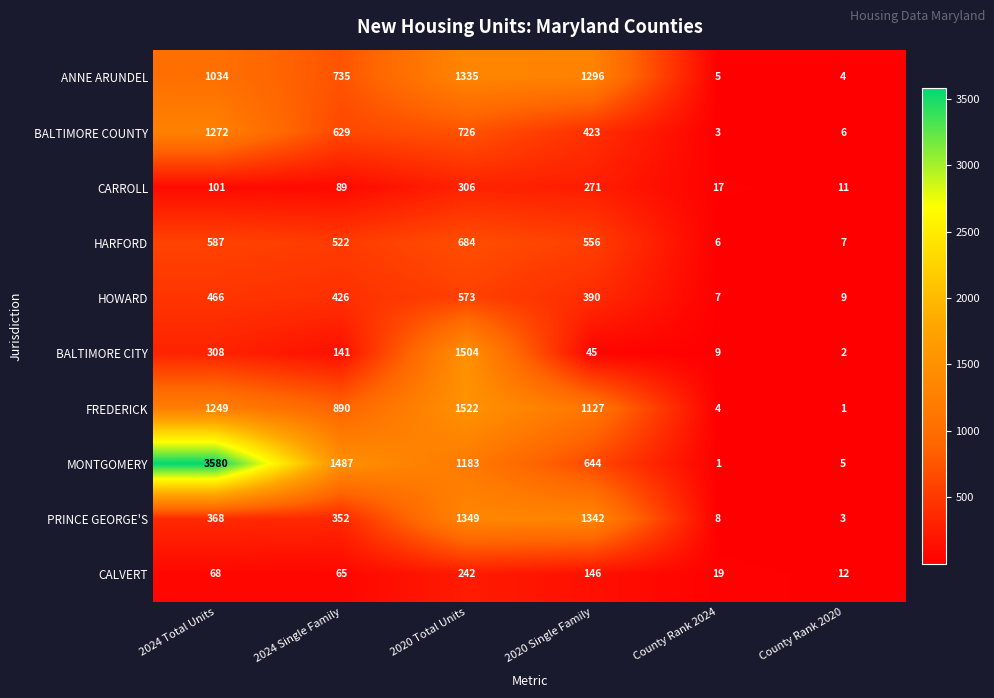

What is the sum of the HARFORD values at 2020 Total Units and 2024 Total Units?

1271